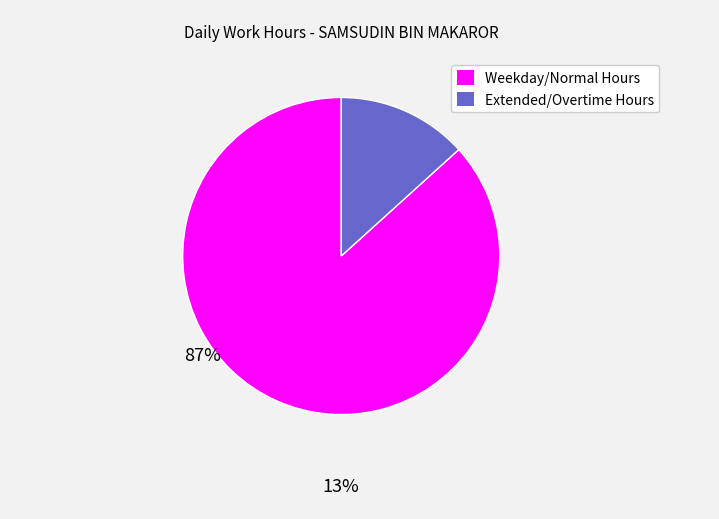

Does any single category account for the majority?

Yes